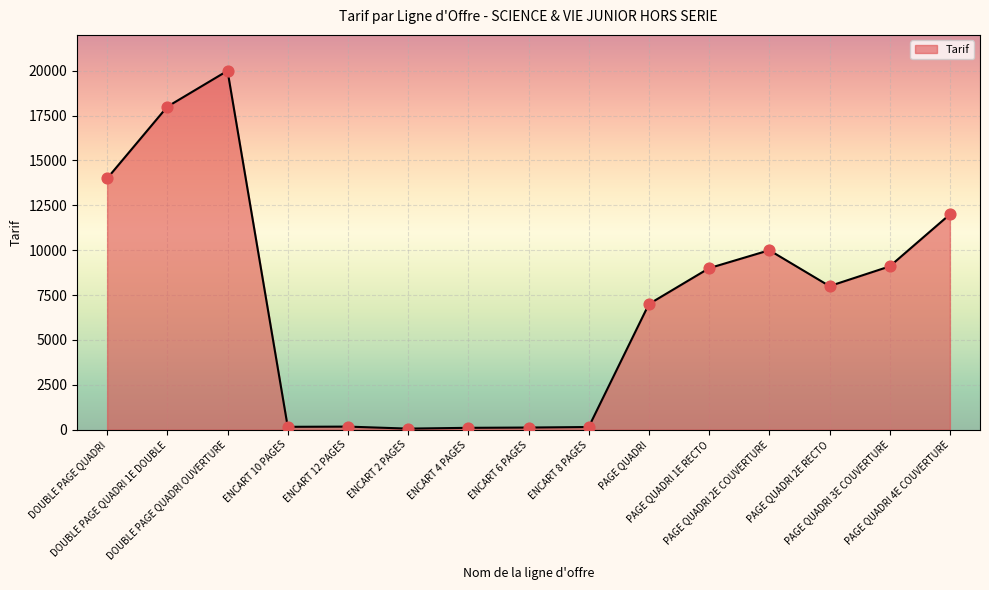

What is the change in value from ENCART 12 PAGES to ENCART 4 PAGES?

-68